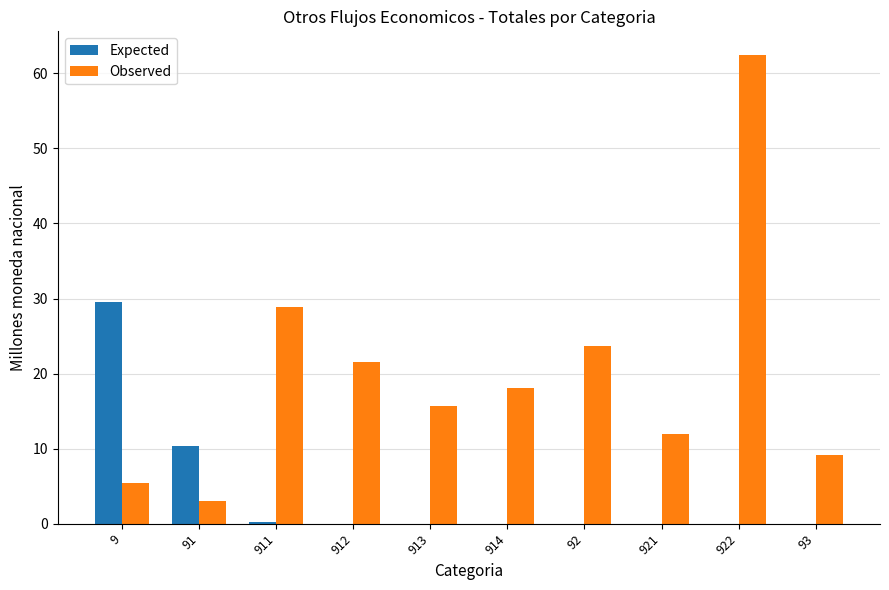

How many distinct data groups are displayed?

2